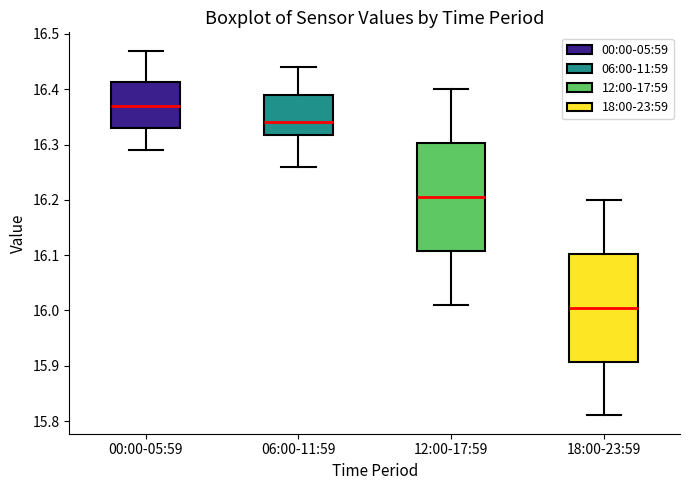

Where is the upper edge of the box for 06:00-11:59 on the y-axis? The values are not printed on the chart, so give them approximately, as read against the axis.

16.39